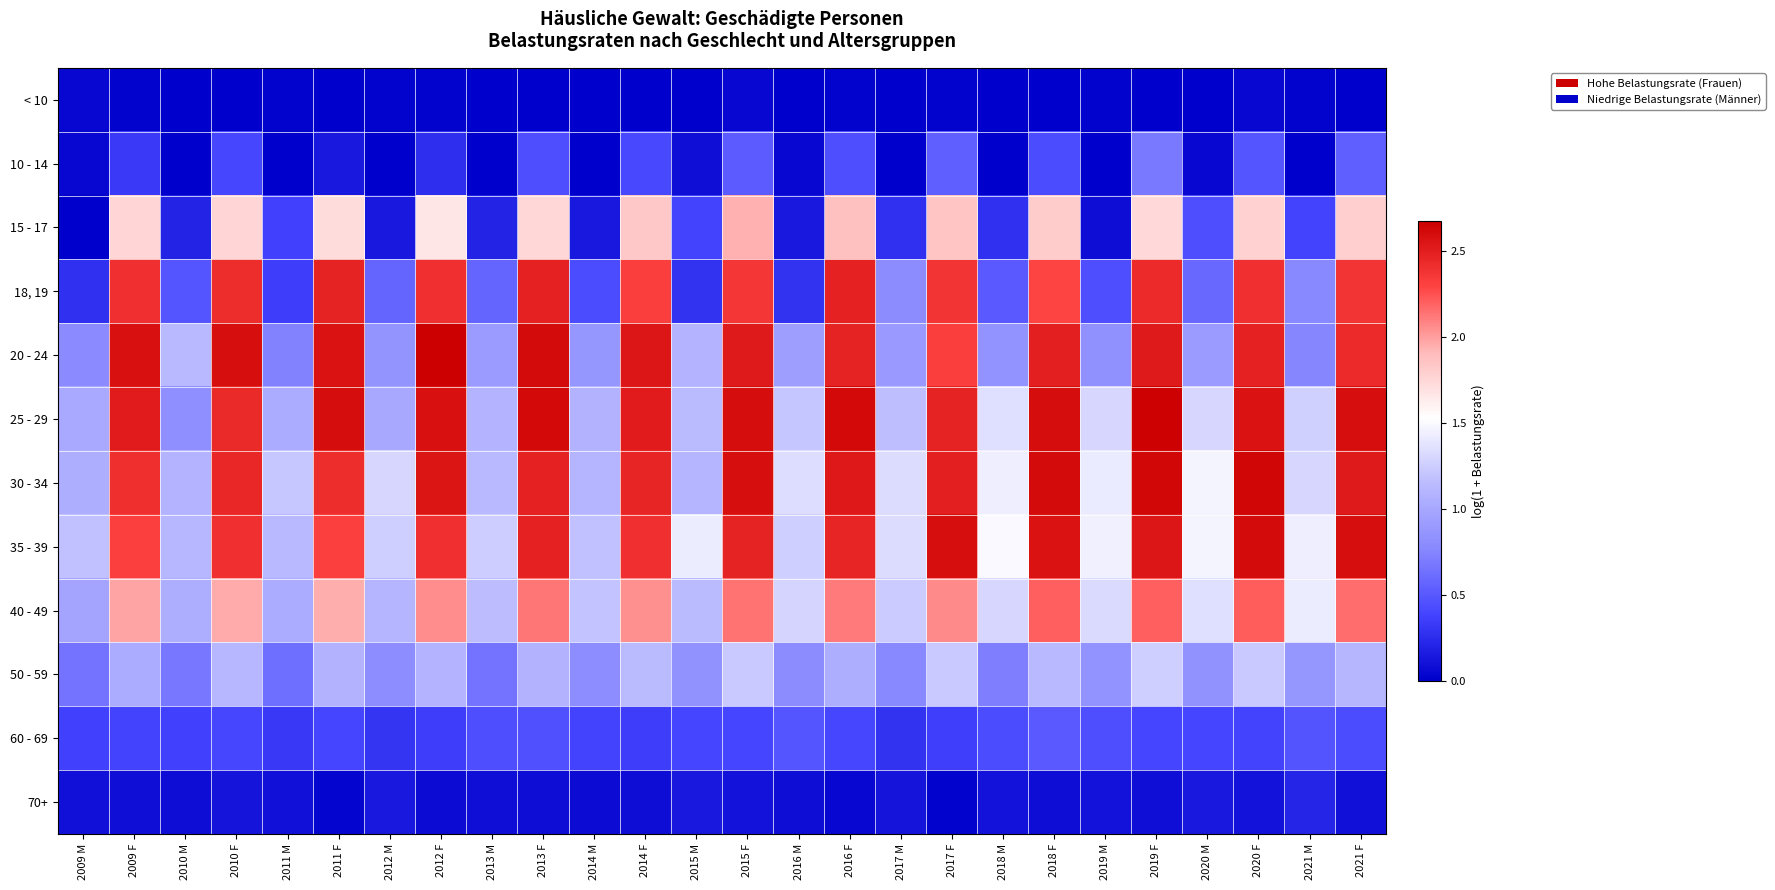

What is the spread (max minus min) of values at 2015 F?

2.5